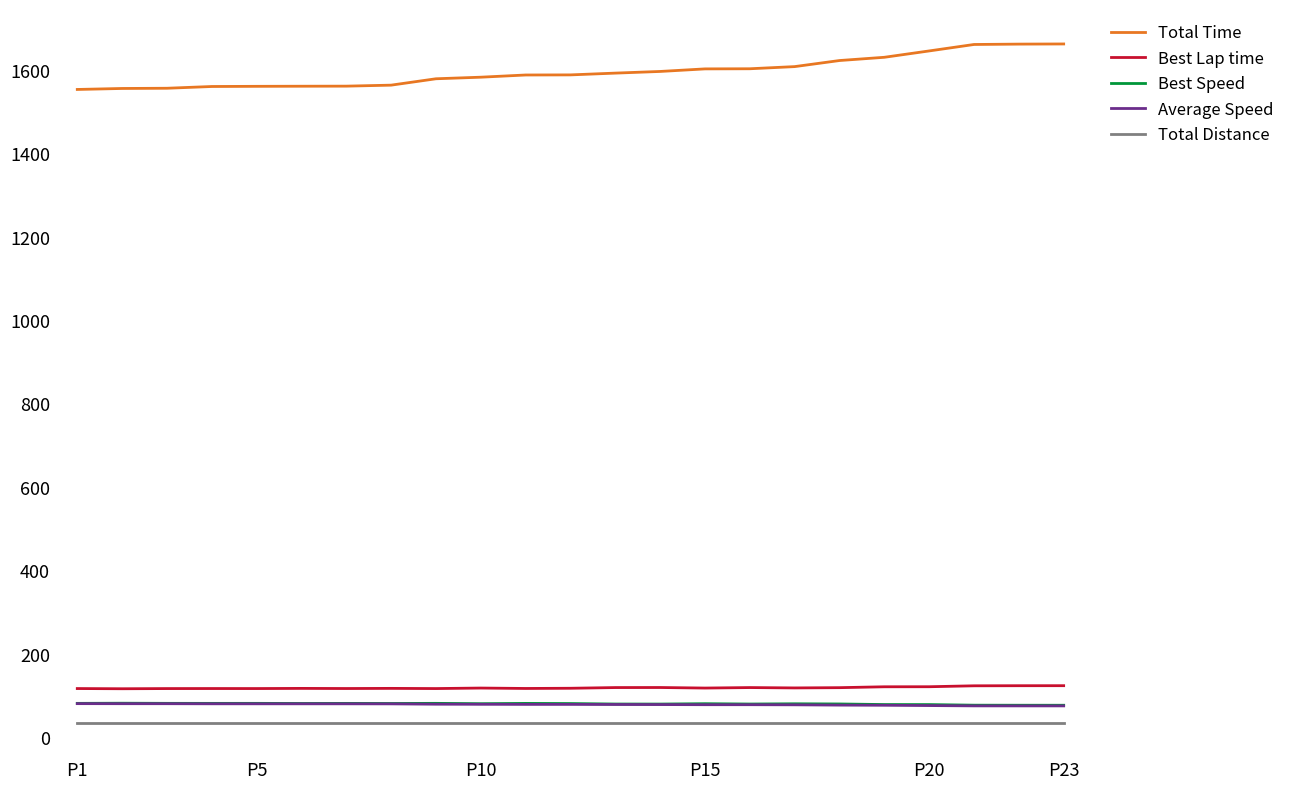

Is this an area chart (filled region under the line)?

No